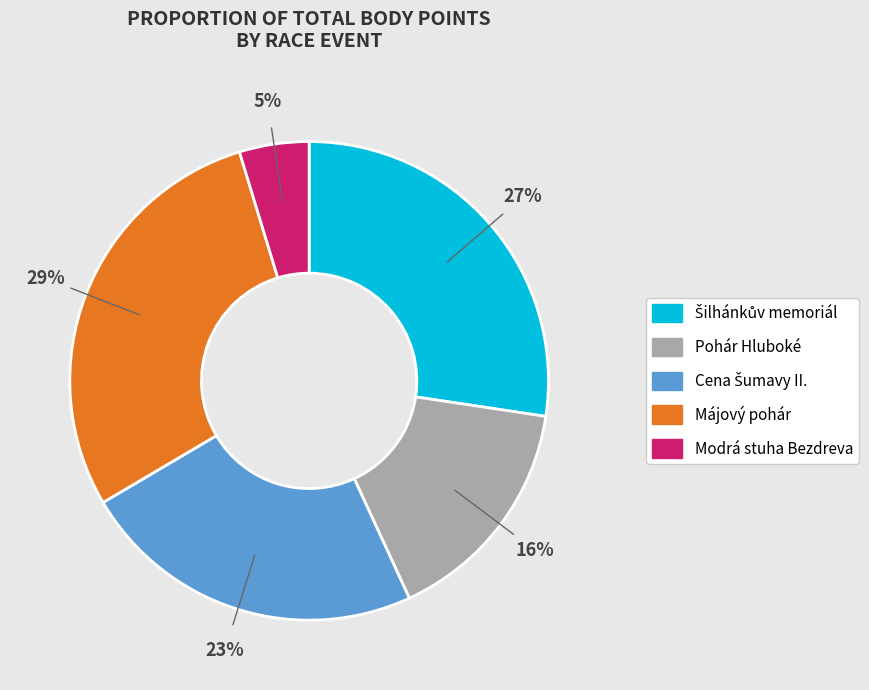

Is there a majority slice in this chart?

No